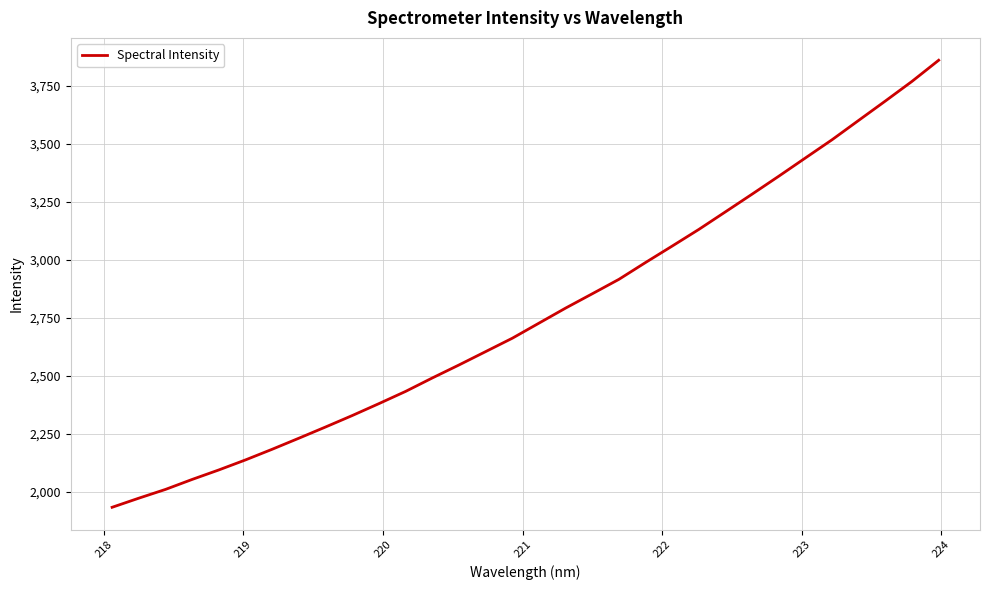

How many values exceed 2727?

16